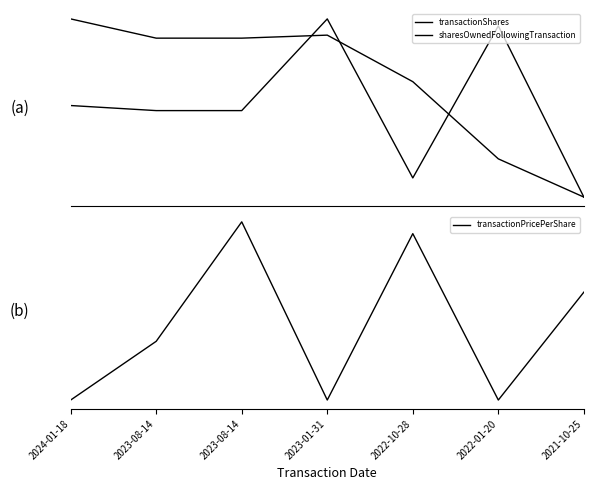

How many interior local peaks does the transactionShares series have?

2